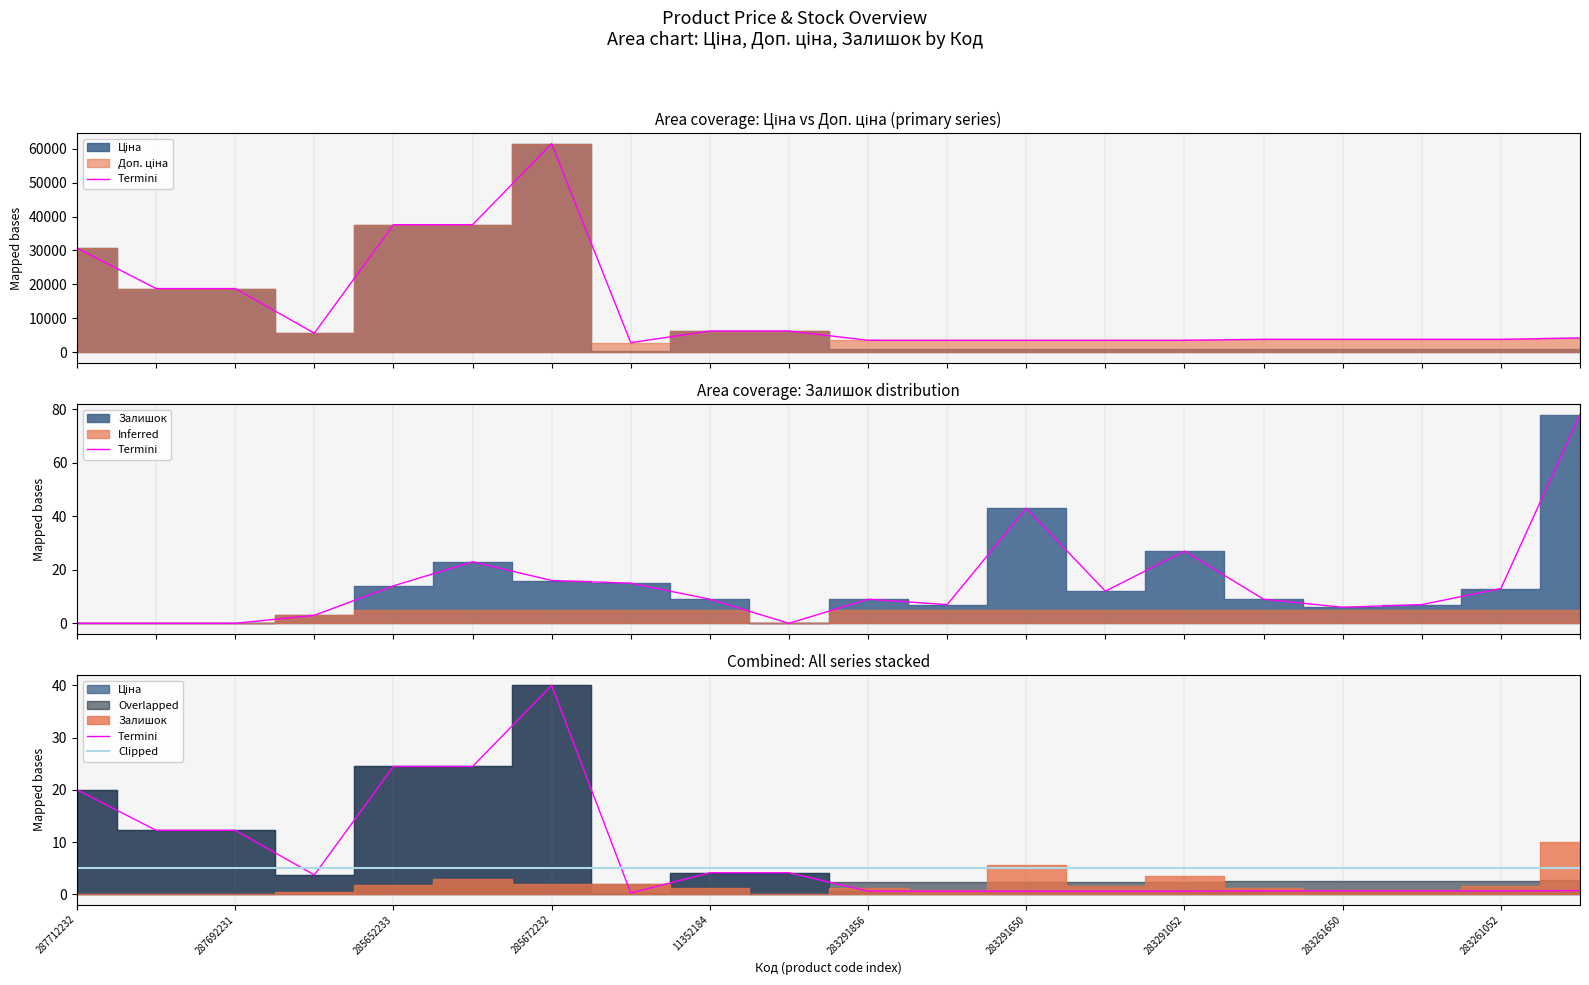

At 285672232, list the series in order from largest to smallest.

Доп. ціна, Ціна, Залишок